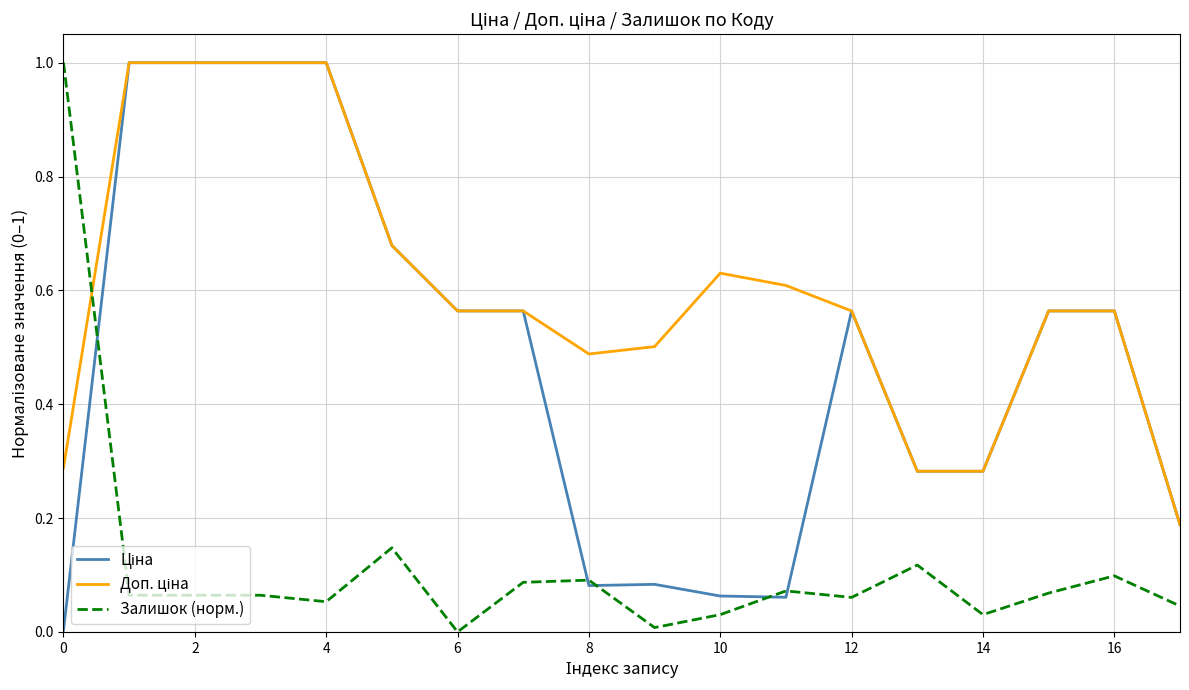

What is the maximum value shown in the chart?

1.0